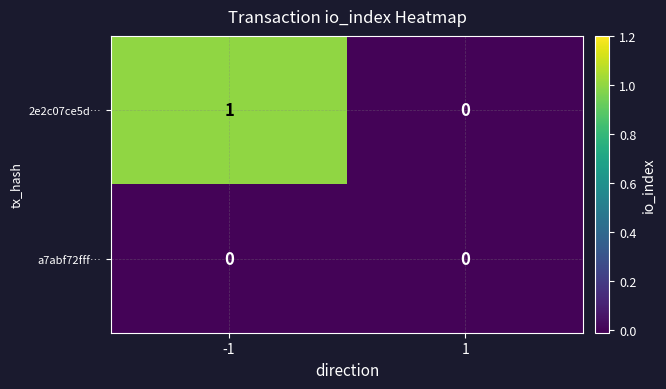

List the series in order of their peak value, highest first.

2e2c07ce5d…, a7abf72fff…